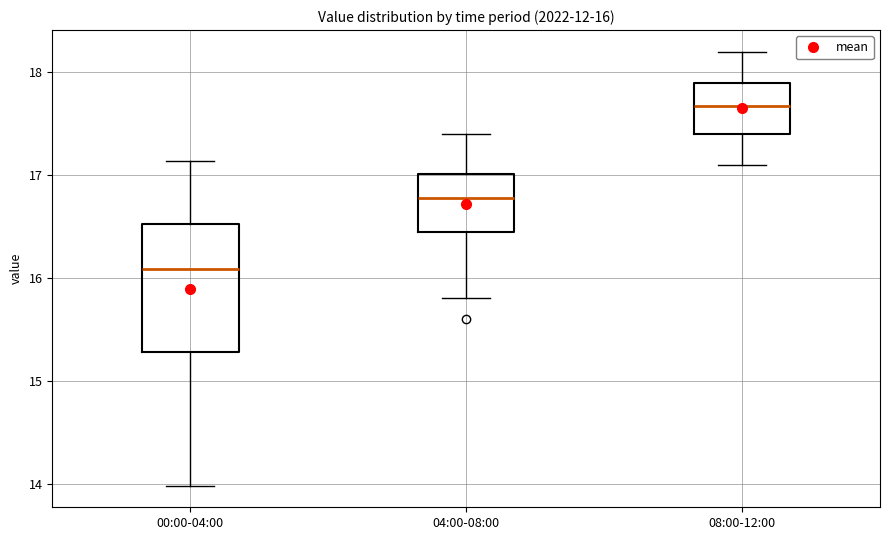

Comparing the boxes themselves (not the whiskers), which one is the tallest?

00:00-04:00